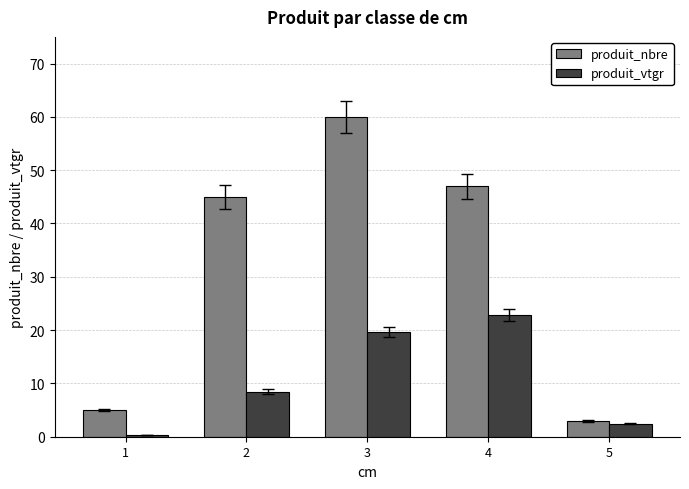

What is the difference between the highest and lowest values at 4?

24.2